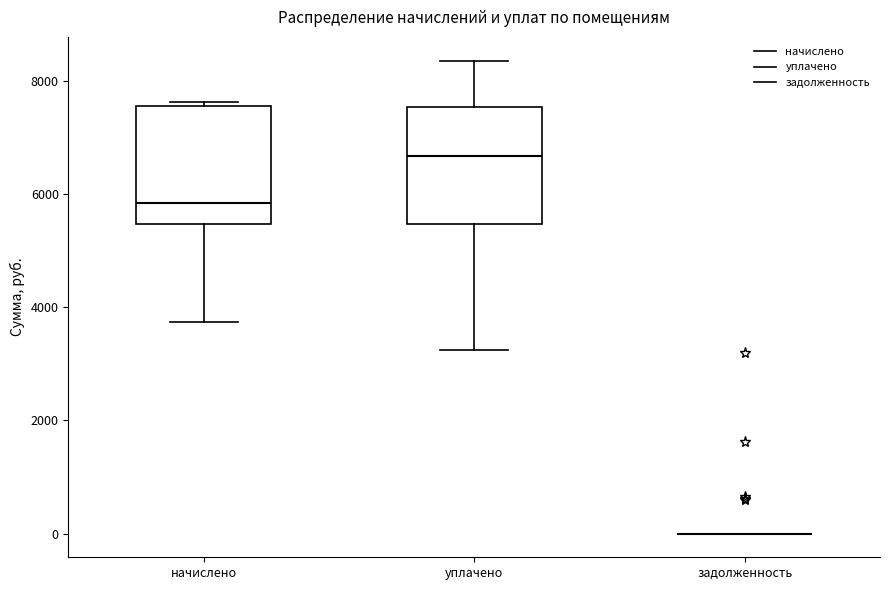

Where does the lower whisker of the box for уплачено end on the y-axis? The values are not printed on the chart, so give them approximately, as read against the axis.

3200